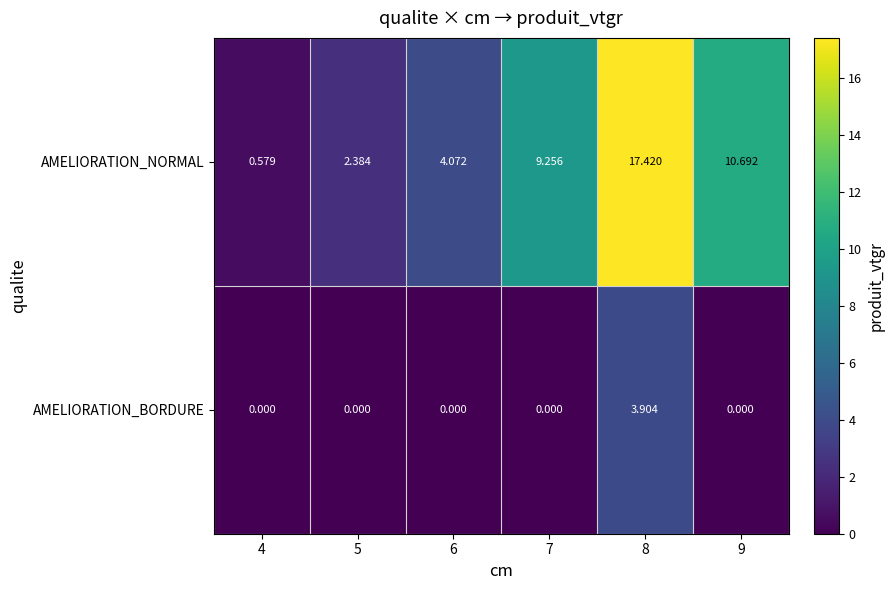

Which series has the largest total across all categories?

AMELIORATION_NORMAL